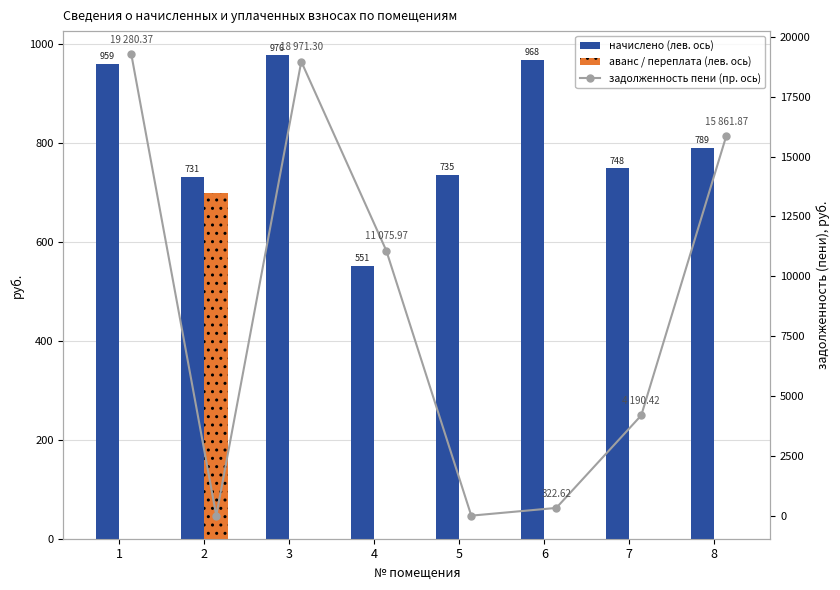

Rank the categories by аванс (переплата) value from highest to lowest.

2, 5, 1, 3, 4, 6, 7, 8